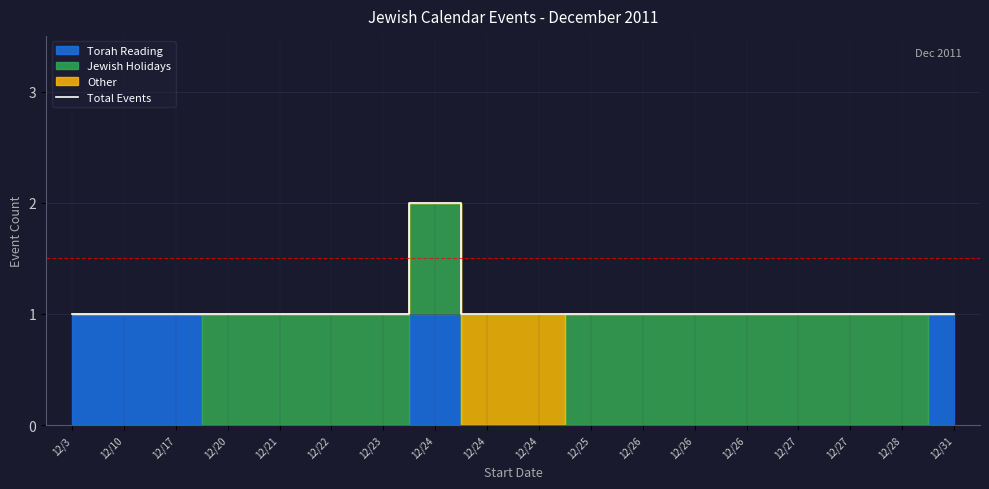

List the labels in order of value, largest first.

12/24, 12/3, 12/10, 12/17, 12/20, 12/21, 12/22, 12/23, 12/24, 12/24, 12/25, 12/26, 12/26, 12/26, 12/27, 12/27, 12/28, 12/31